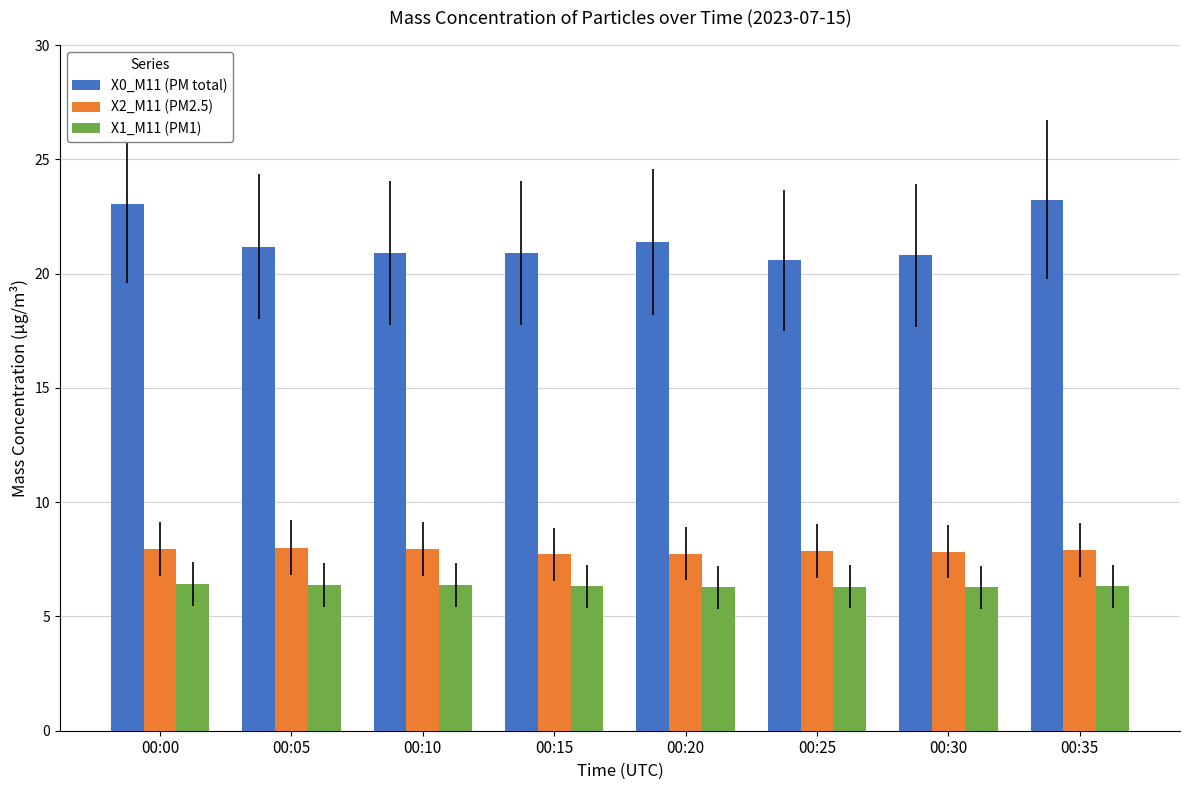

What is the minimum value for X2_M11 (PM2.5)?

7.7